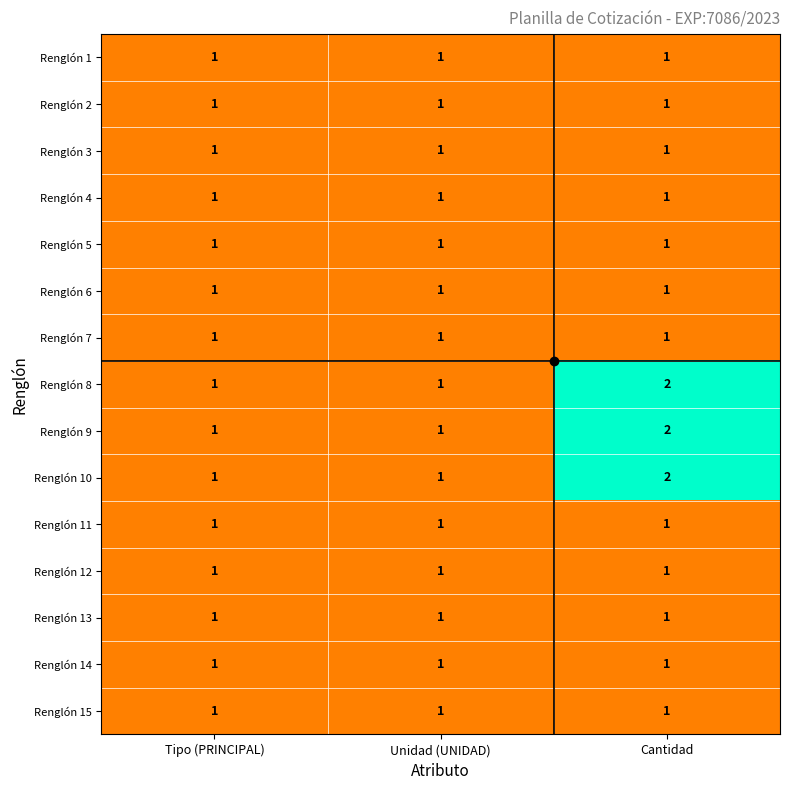

What is the sum of the Renglón 8 values at Cantidad and Tipo (PRINCIPAL)?

3